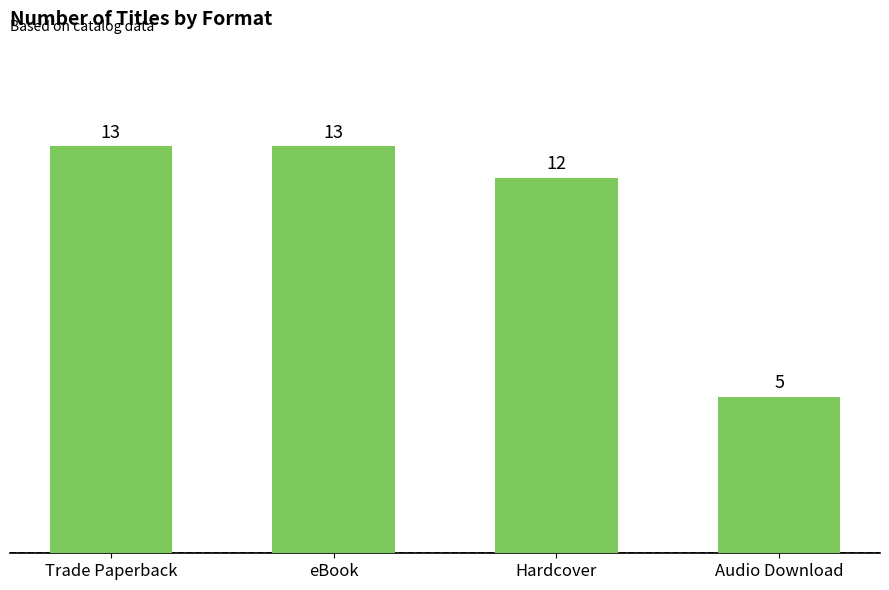

Is it true that the value at Hardcover is 18?

False